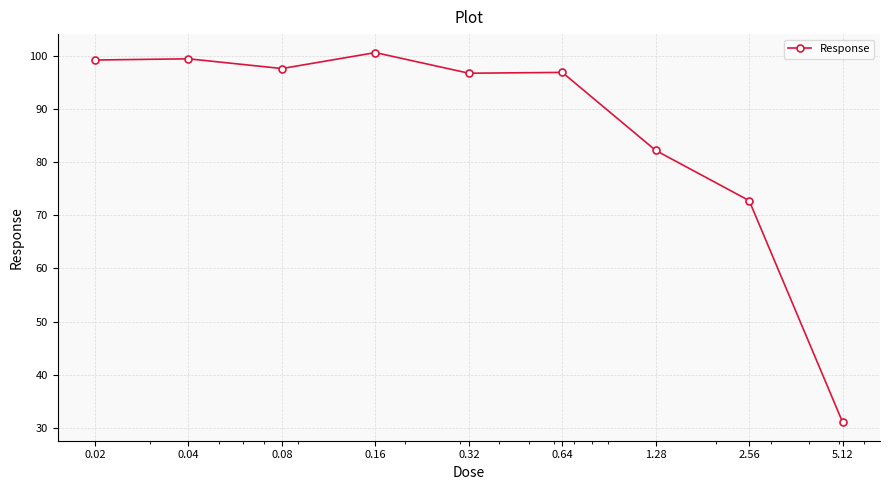

What is the value of the 5th point from the left?

96.8